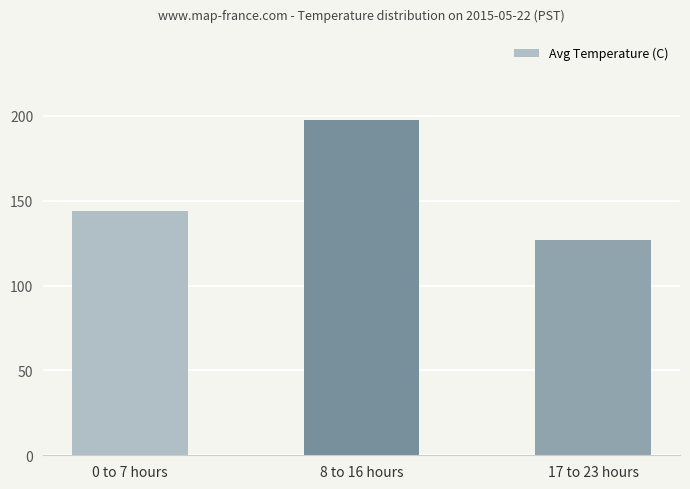

What is the value of the 3rd bar from the left?

126.6